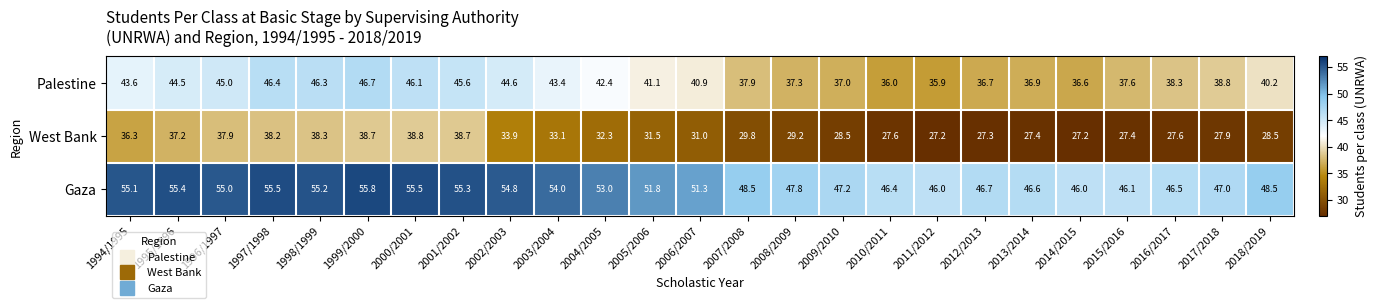

What is the greatest value displayed?

55.8